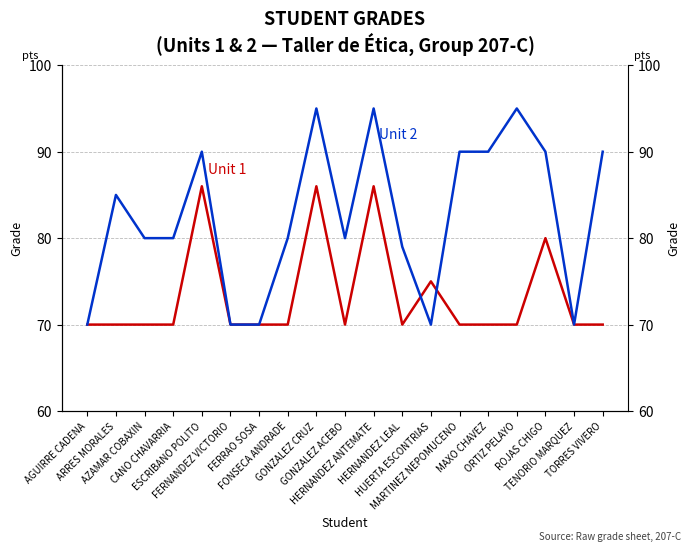

Rank the series by their maximum value, from highest to lowest.

U2 (Unit 2), U1 (Unit 1)